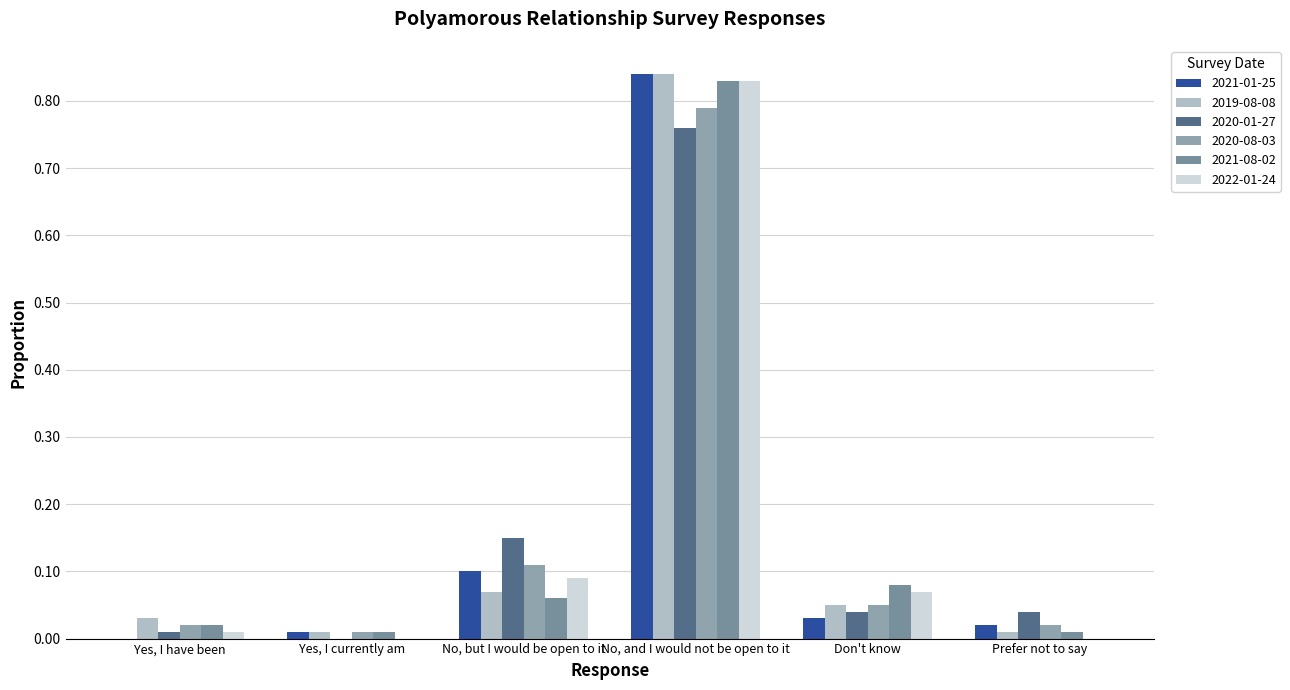

Which series has the widest spread of values?

2021-01-25